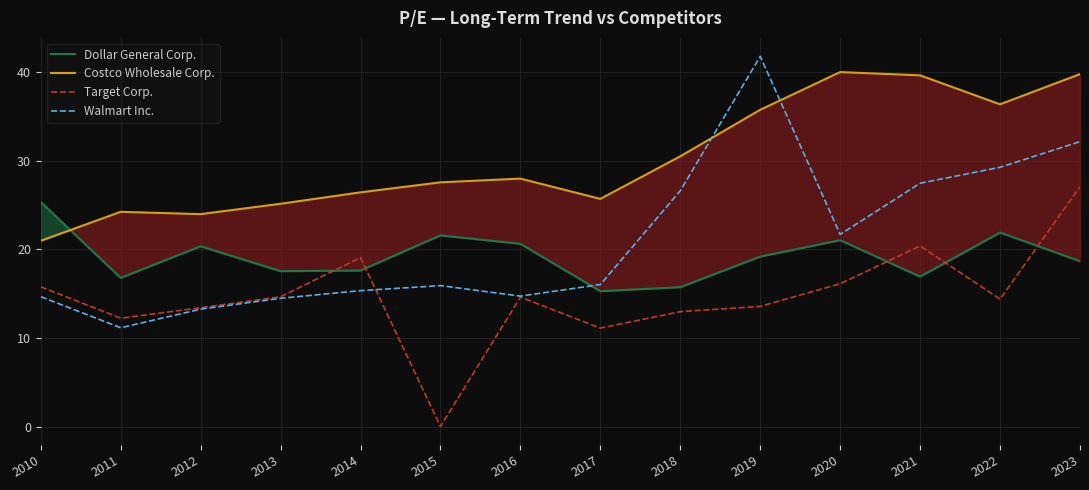

How many interior local peaks does the Dollar General Corp. series have?

4